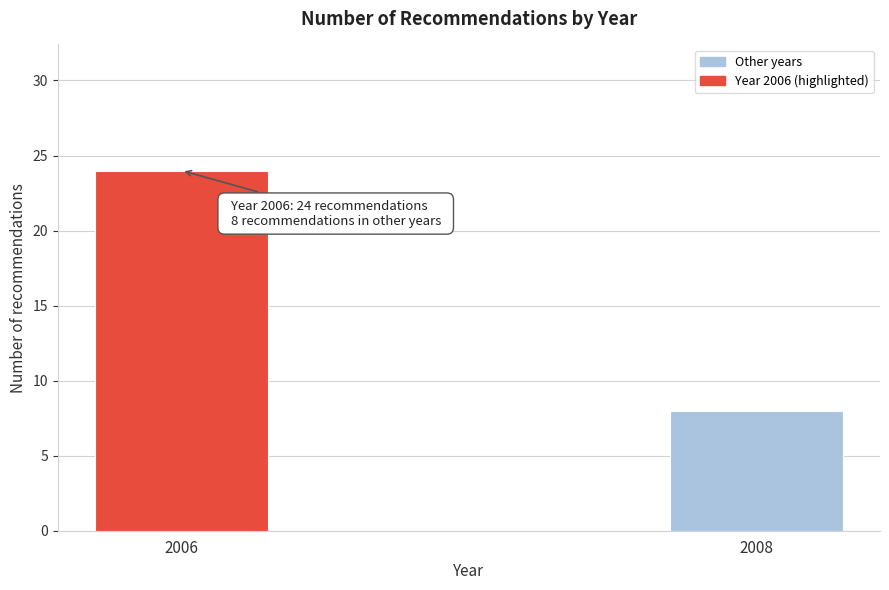

Reading left to right, list all the values displayed in this chart.

2006=24	2008=8